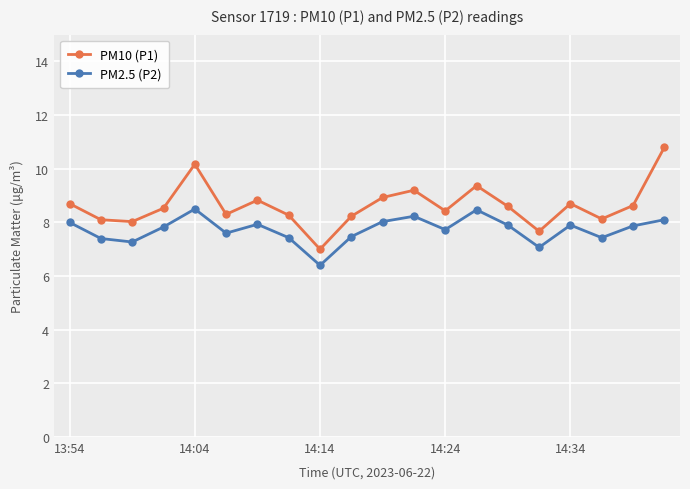

Which series has the largest total across all categories?

PM10 (P1)